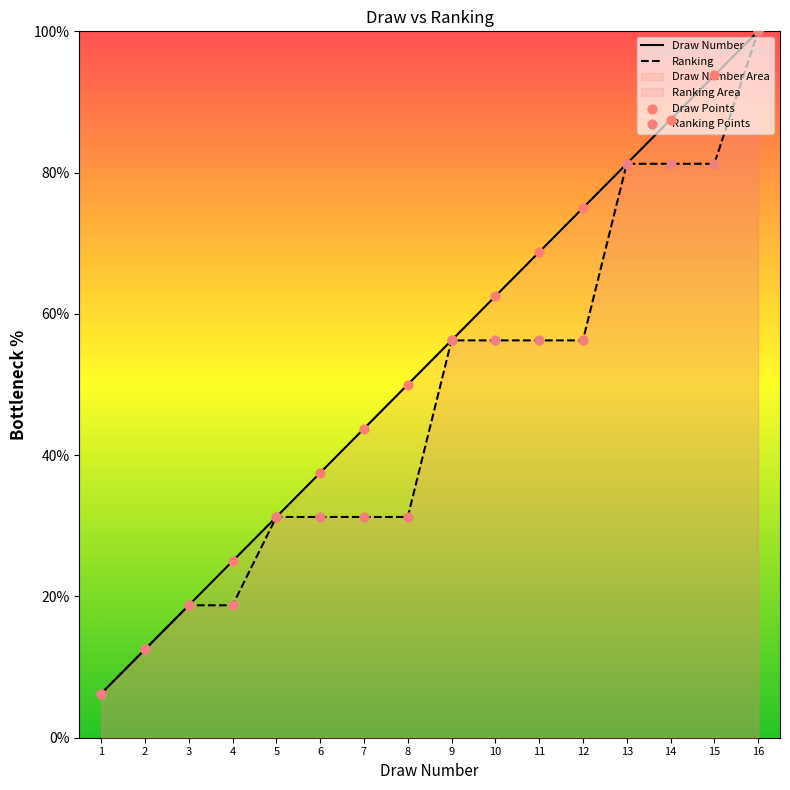

At how many categories does at least one series exceed 24?

13